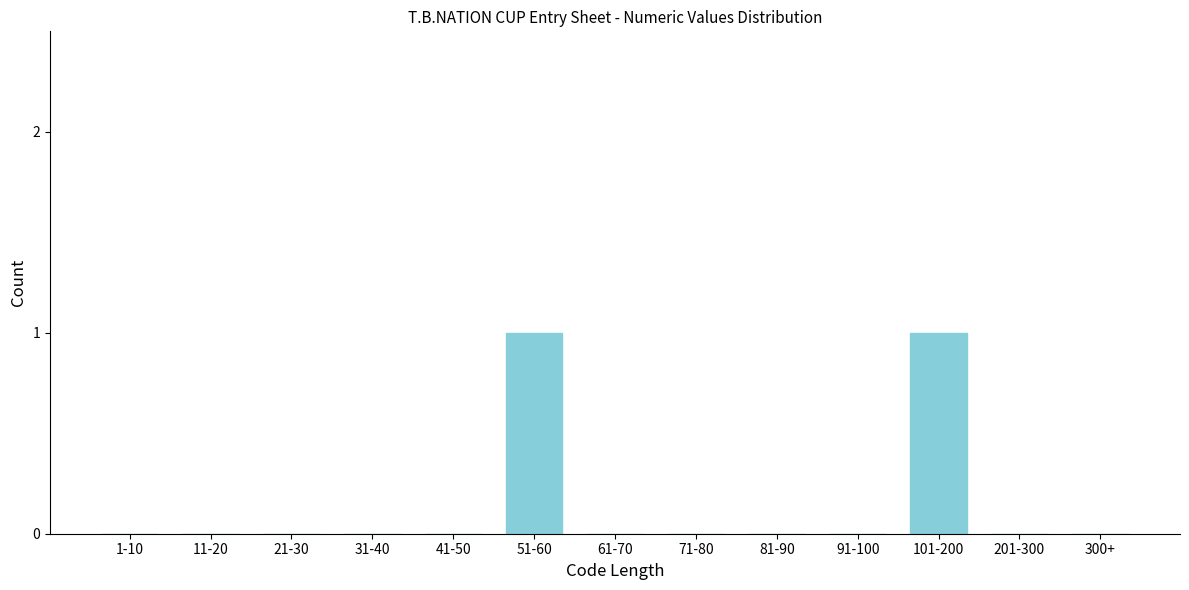

Reading left to right, transcribe all the data shown in this chart.

1-10=0	11-20=0	21-30=0	31-40=0	41-50=0	51-60=1	61-70=0	71-80=0	81-90=0	91-100=0	101-200=1	201-300=0	300+=0